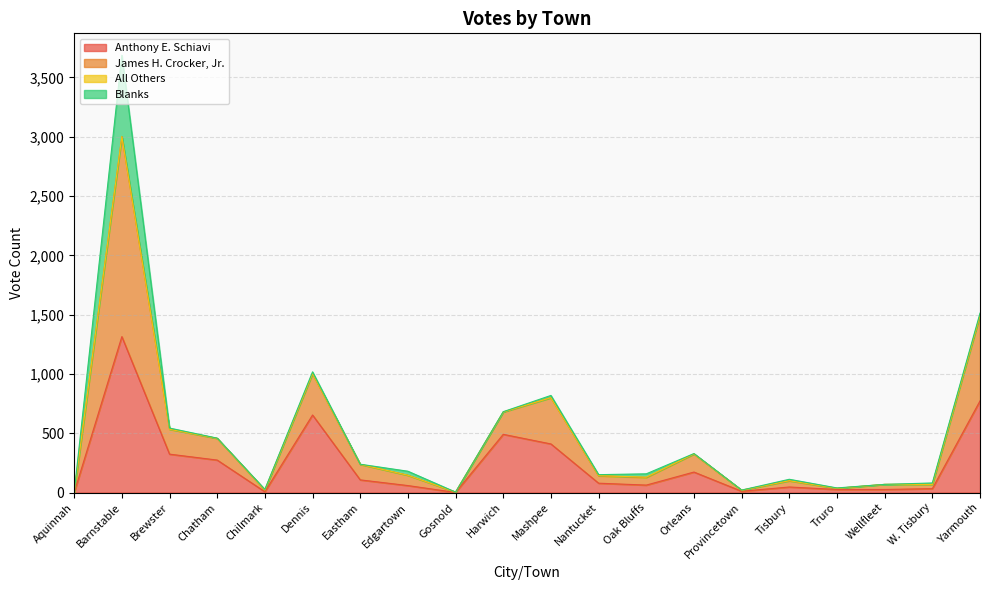

True or false: Anthony E. Schiavi has more than 0 points higher than both neighbors.

True